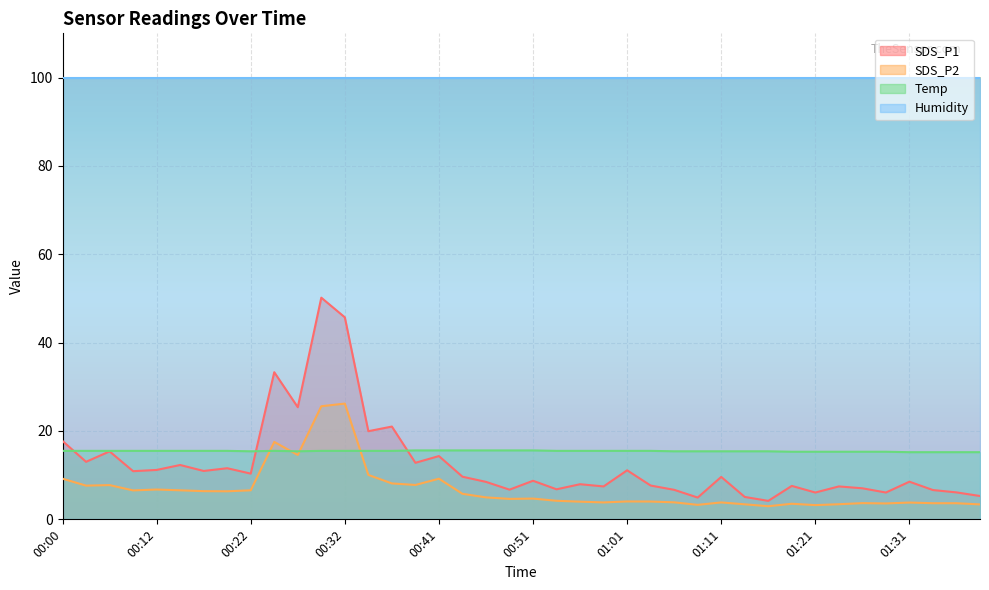

What is the lowest value of the SDS_P1 series?

4.2